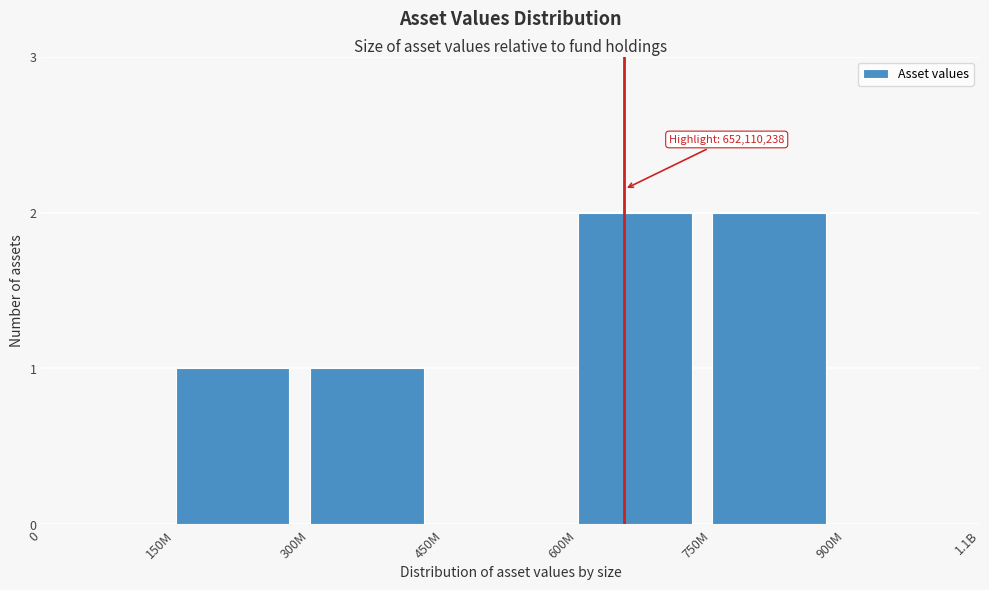

Reading right to left, transcribe all the data shown in this chart.

900M=0	750M=2	600M=2	450M=0	300M=1	150M=1	0=0